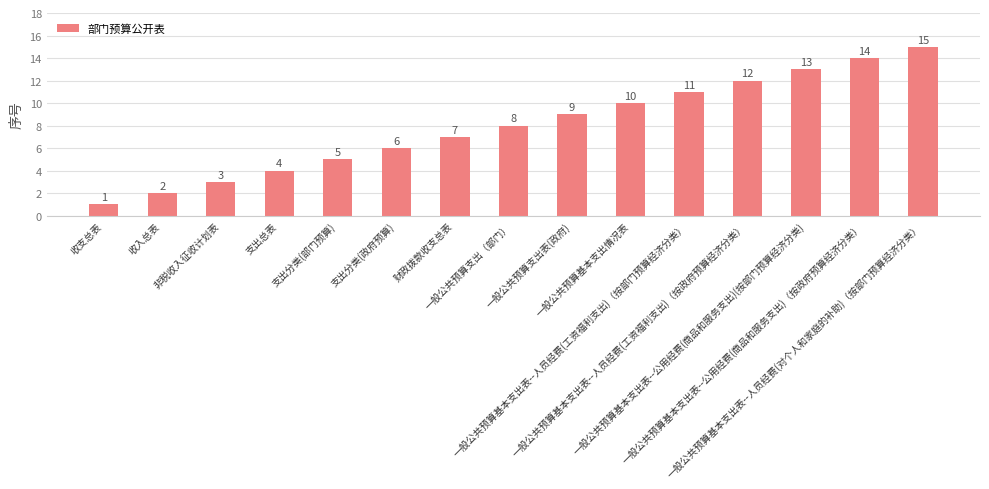

How many data points are less than 8?

7